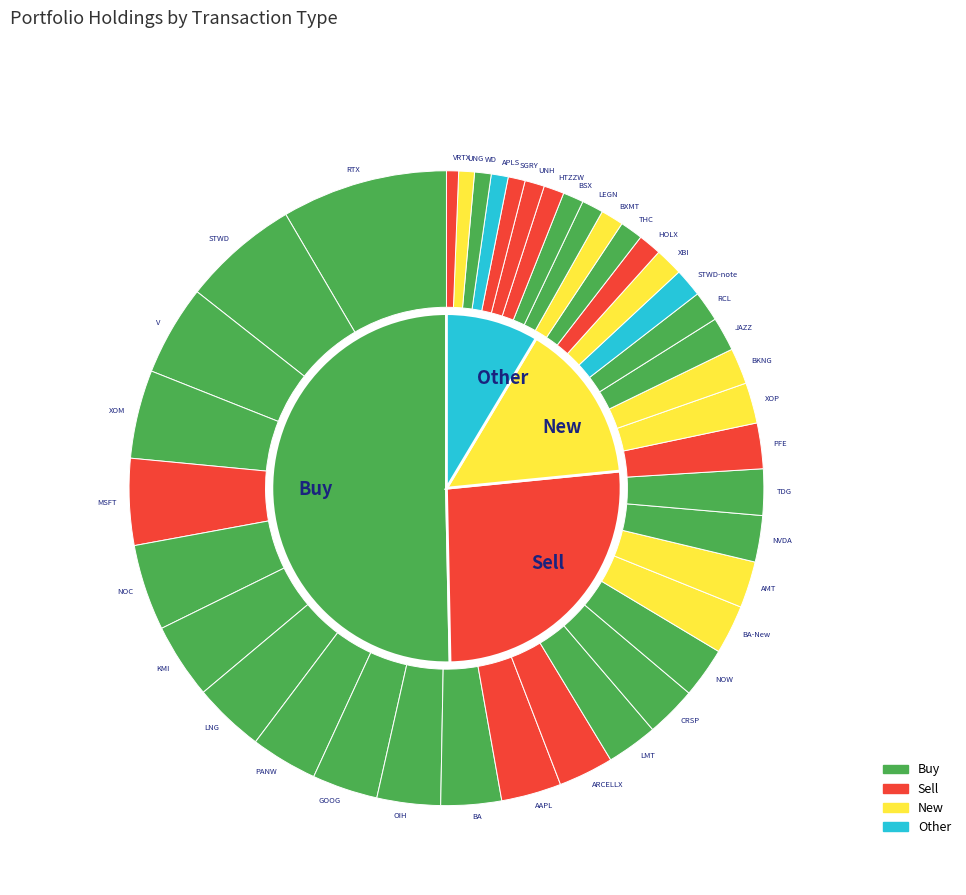

Do Buy and New together represent more than half of the pie?

Yes